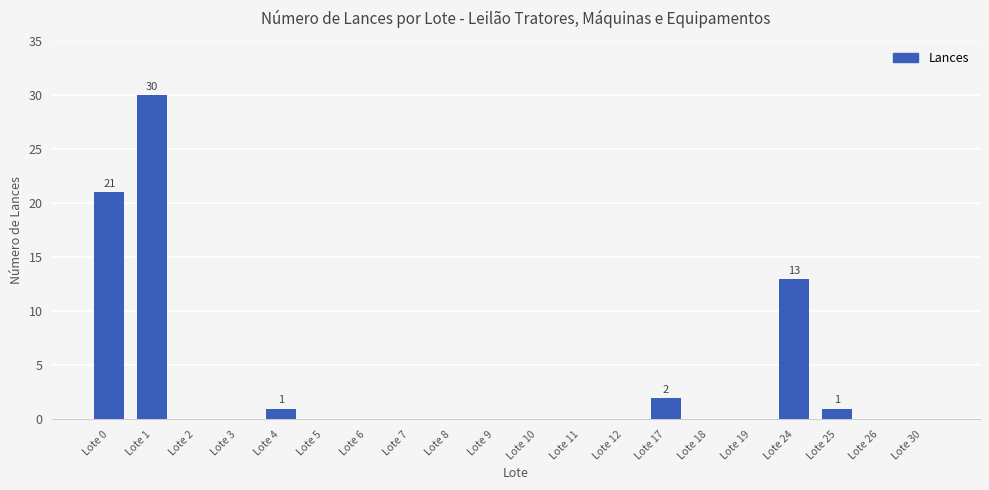

What is the sum of all values?

68